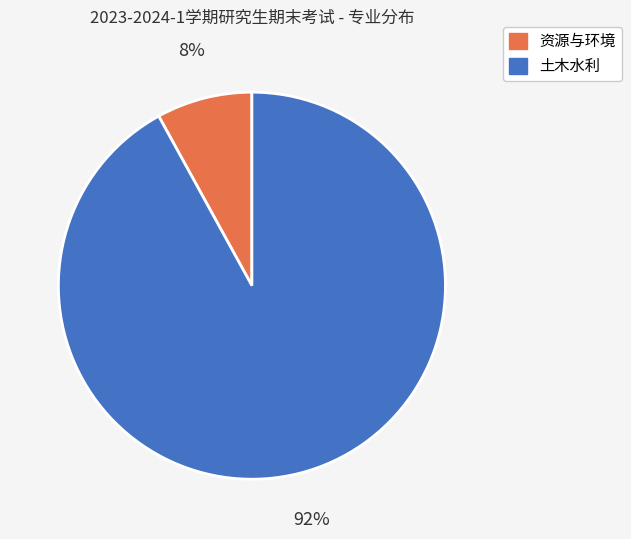

To the nearest percent, what percentage of the pie is 资源与环境?

8%